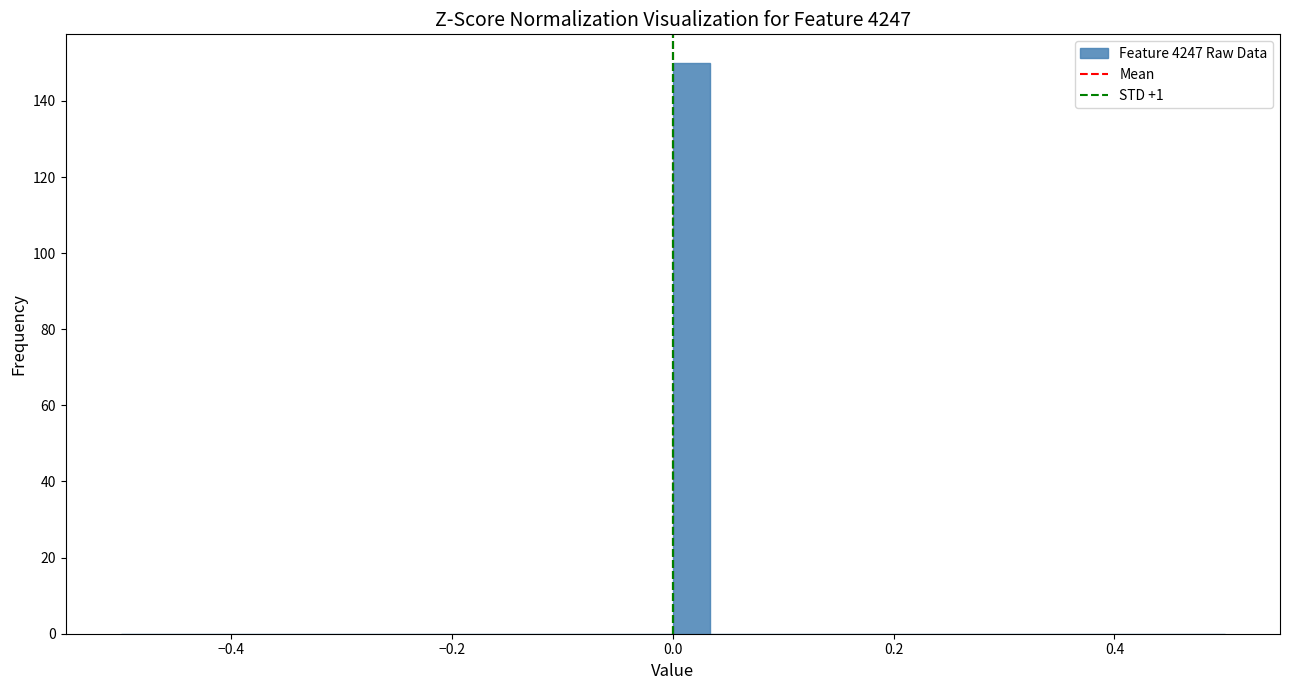

Around what value on the x-axis is the tallest bar? Give the approximate position of its centre, as read against the axis.

0.02